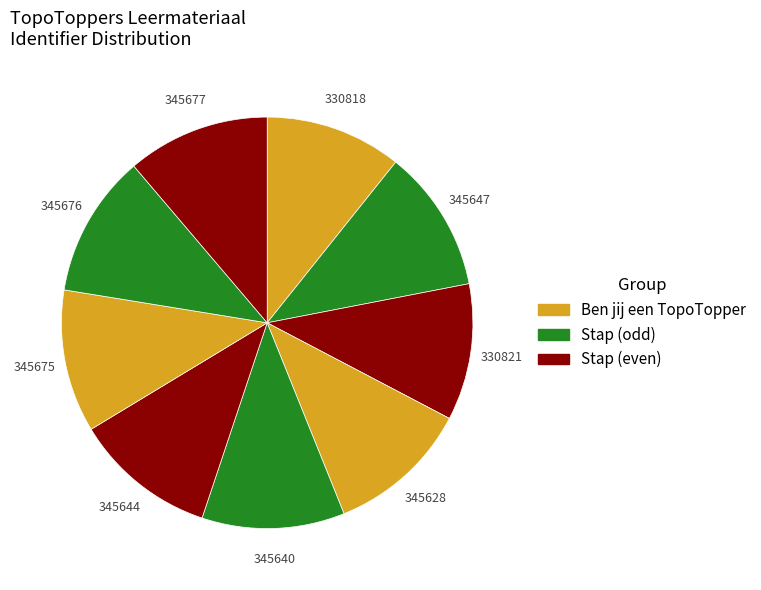

What is the smallest slice in the pie chart?

Ben jij een TopoTopper